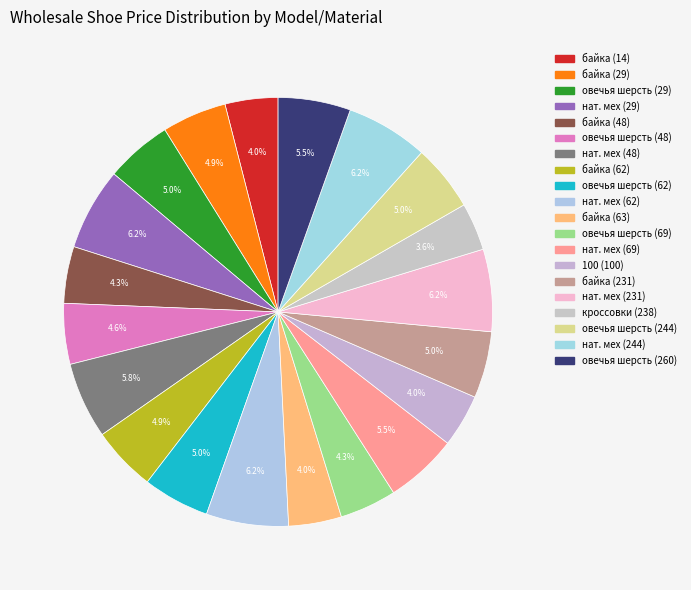

How many segments does this pie chart have?

20